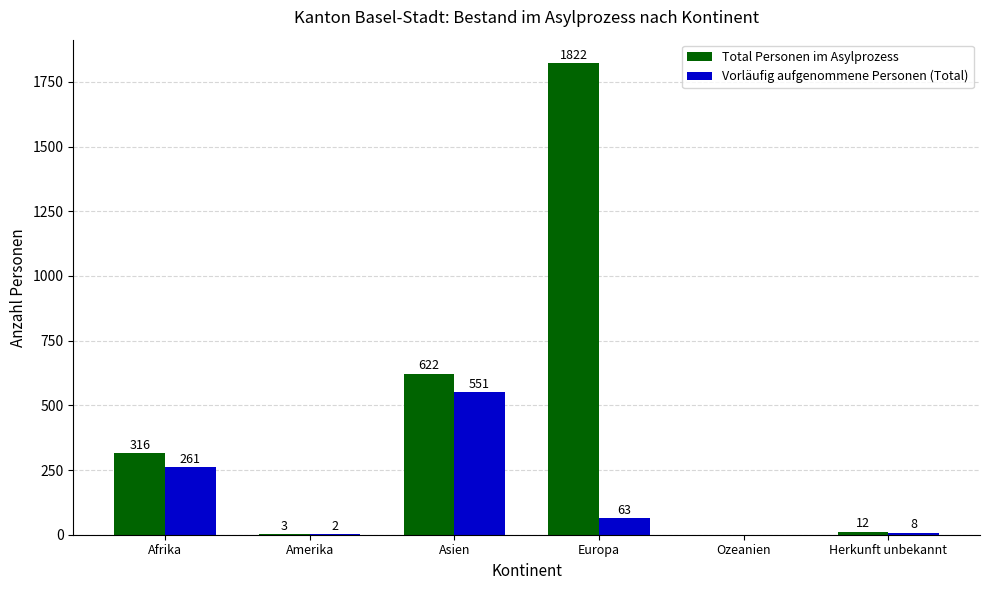

Reading left to right, extract all data points from this chart.

Total Personen im Asylprozess: Afrika=316	Amerika=3	Asien=622	Europa=1822	Ozeanien=0	Herkunft unbekannt=12
Vorläufig aufgenommene Personen (Total): Afrika=261	Amerika=2	Asien=551	Europa=63	Ozeanien=0	Herkunft unbekannt=8